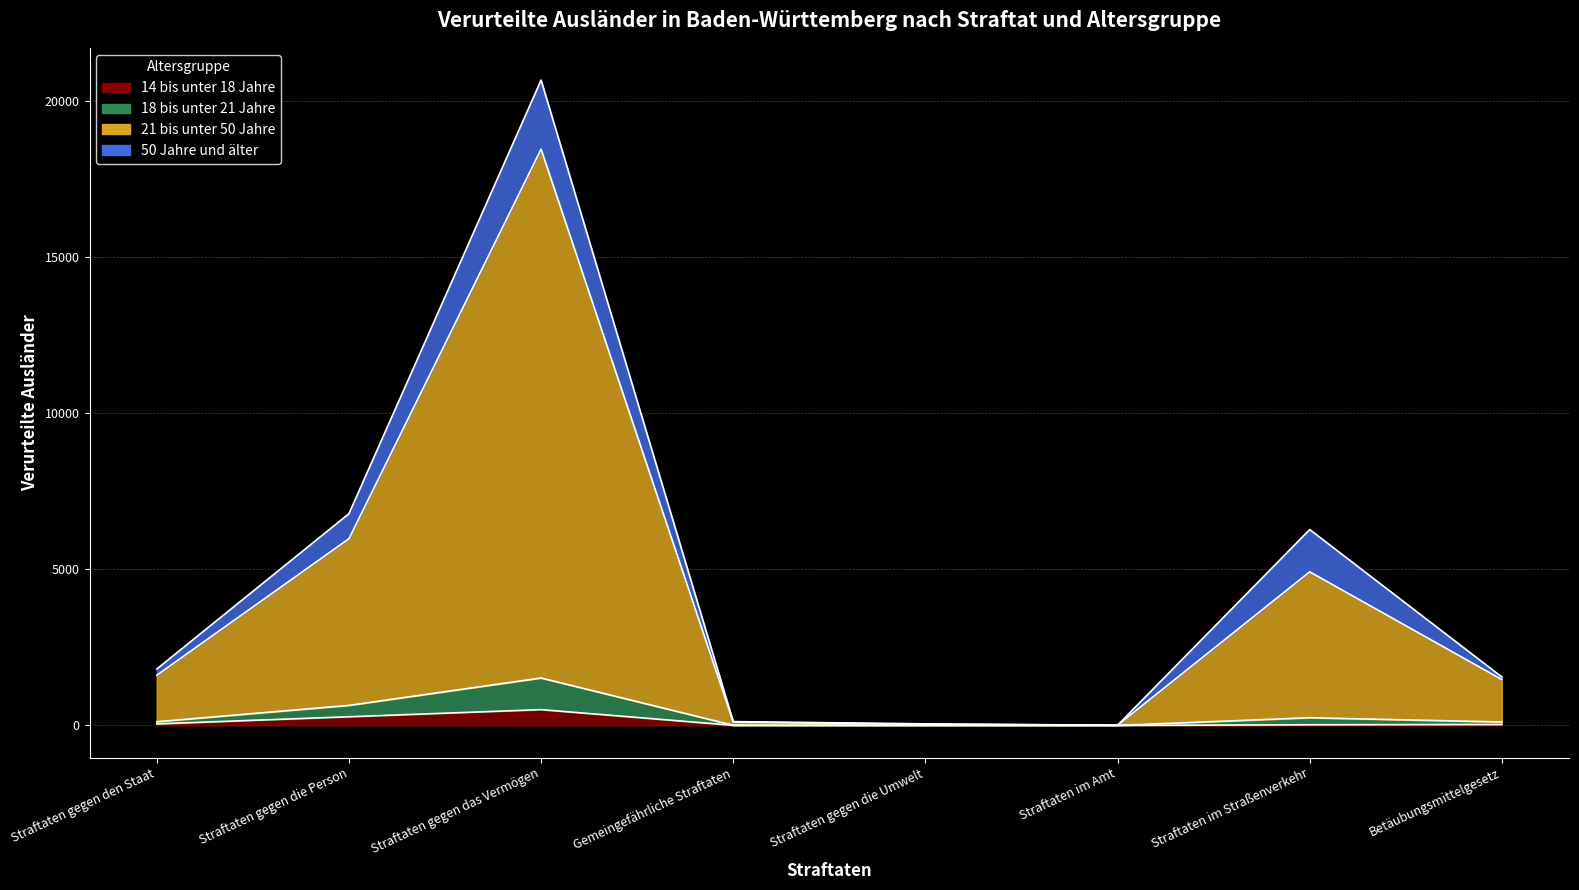

Where does the 14 bis unter 18 Jahre series first go above 30?

Straftaten gegen den Staat